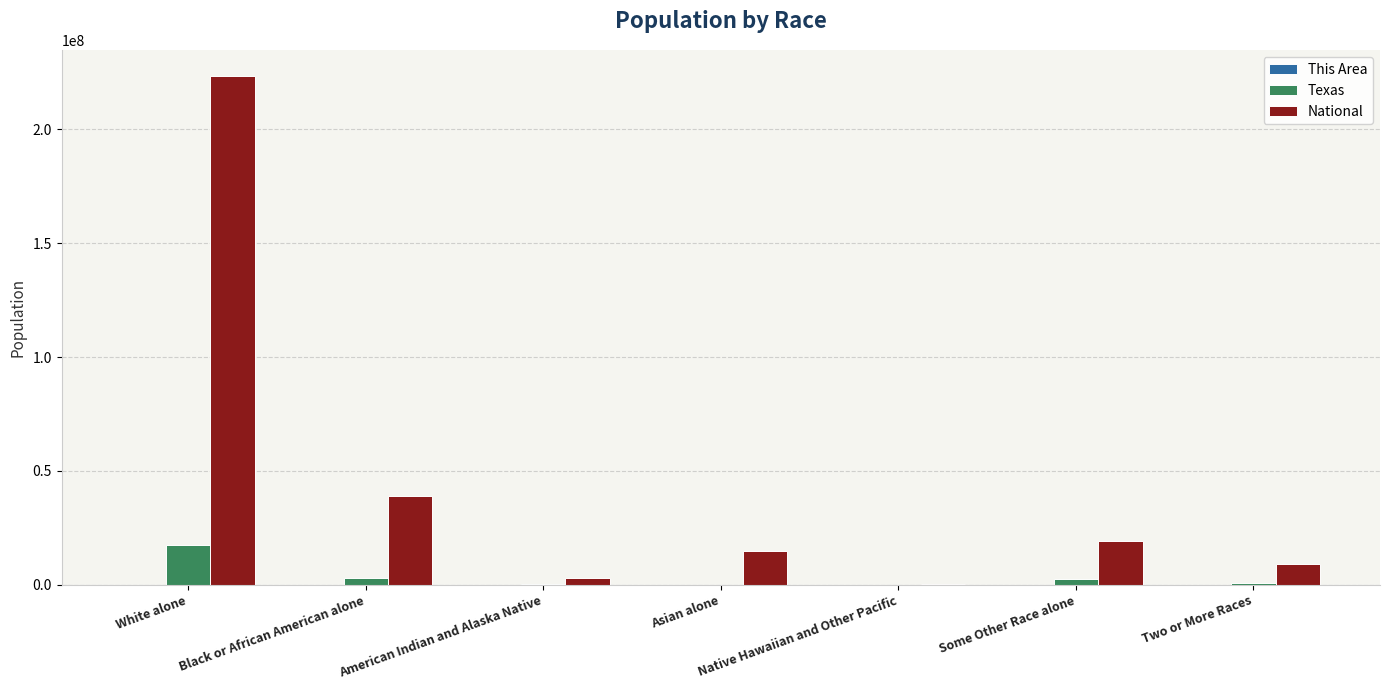

Which series has the largest total across all categories?

National